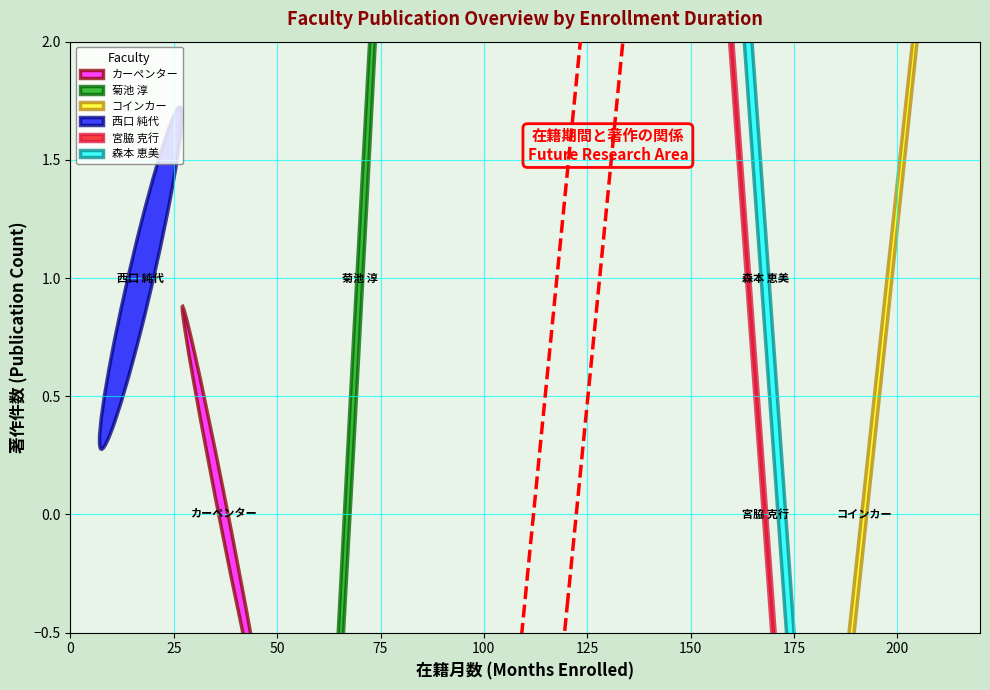

Reading left to right, extract all data points from this chart.

在籍月数: 37	70	192	17	168	168
著作合計: 0	1	0	1	0	1
著作合計(欧文): 0	0	0	1	0	0
著作2010: 0	0	0	1	0	0
著作2012: 0	0	0	0	0	1
著作2010(欧文): 0	0	0	1	0	0